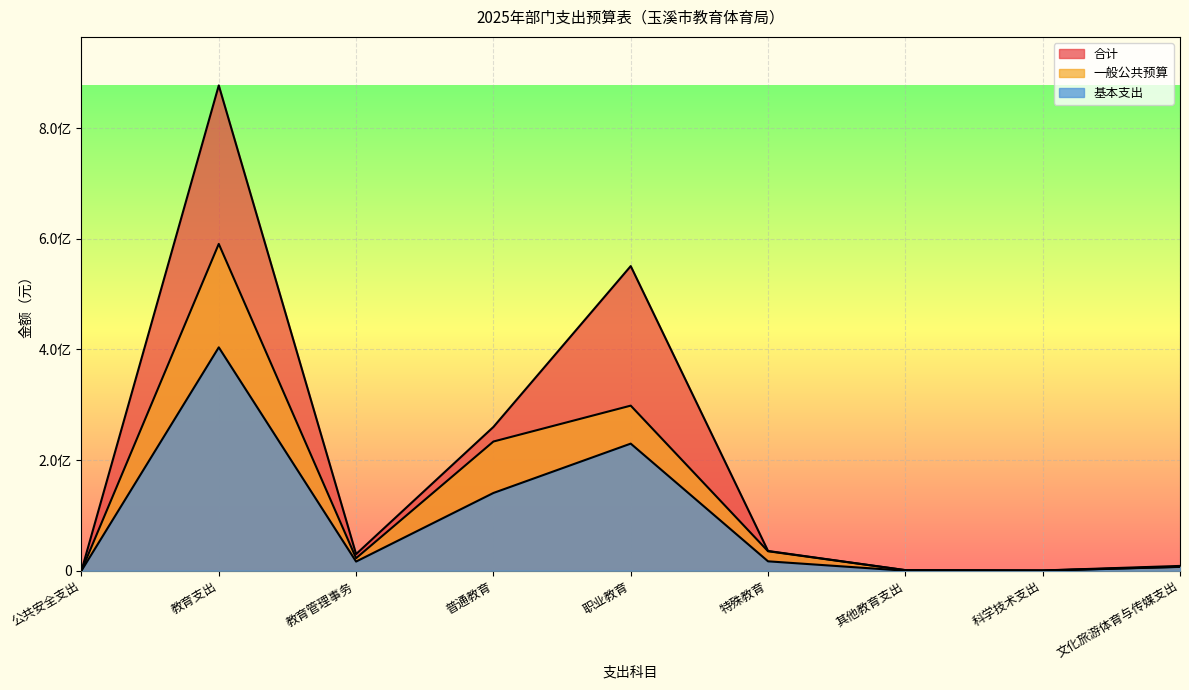

What is the difference between the maximum and minimum values in the 合计 series?

877371975.8